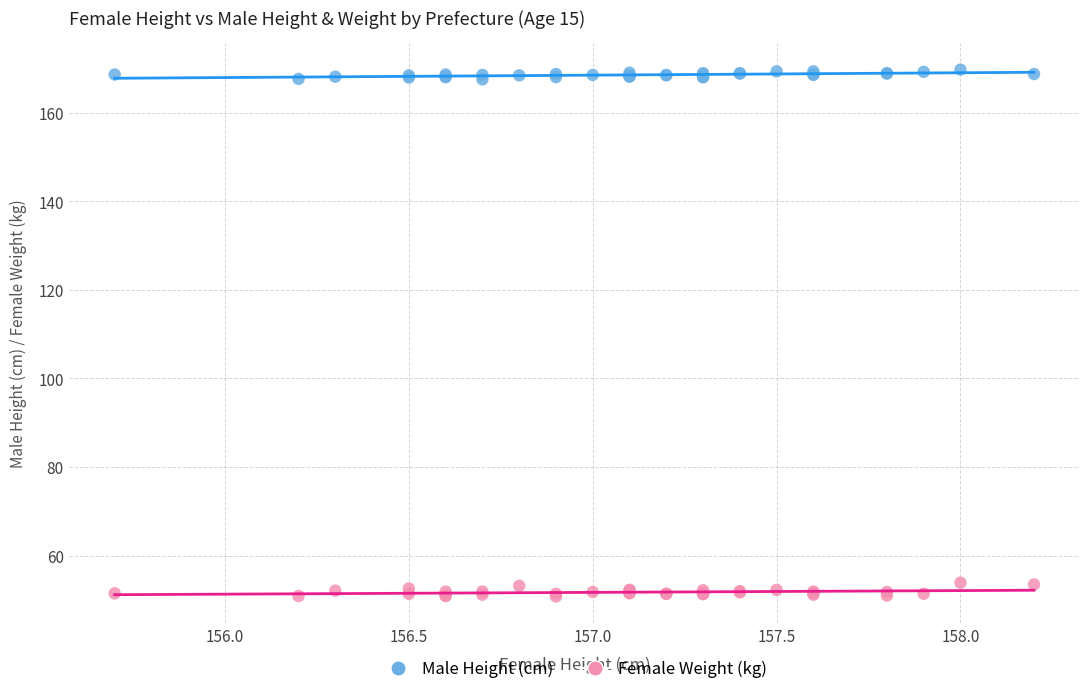

What are all the series names shown in the legend?

Male Height (cm), Female Weight (kg)